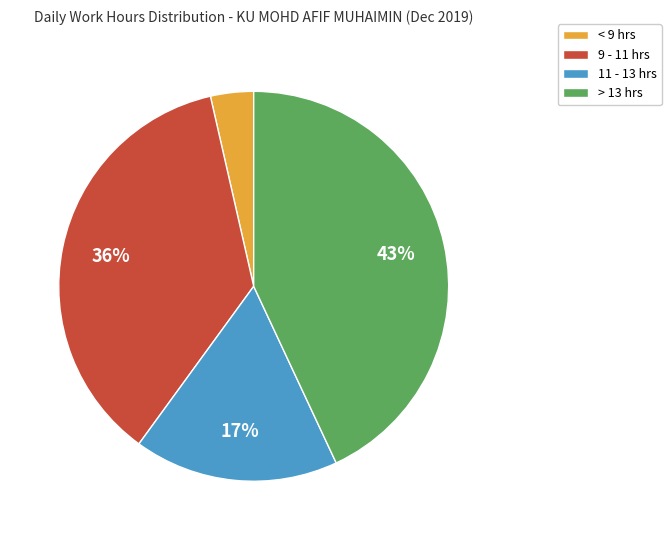

The 11 - 13 hrs slice represents 17% of the pie. True or false?

True